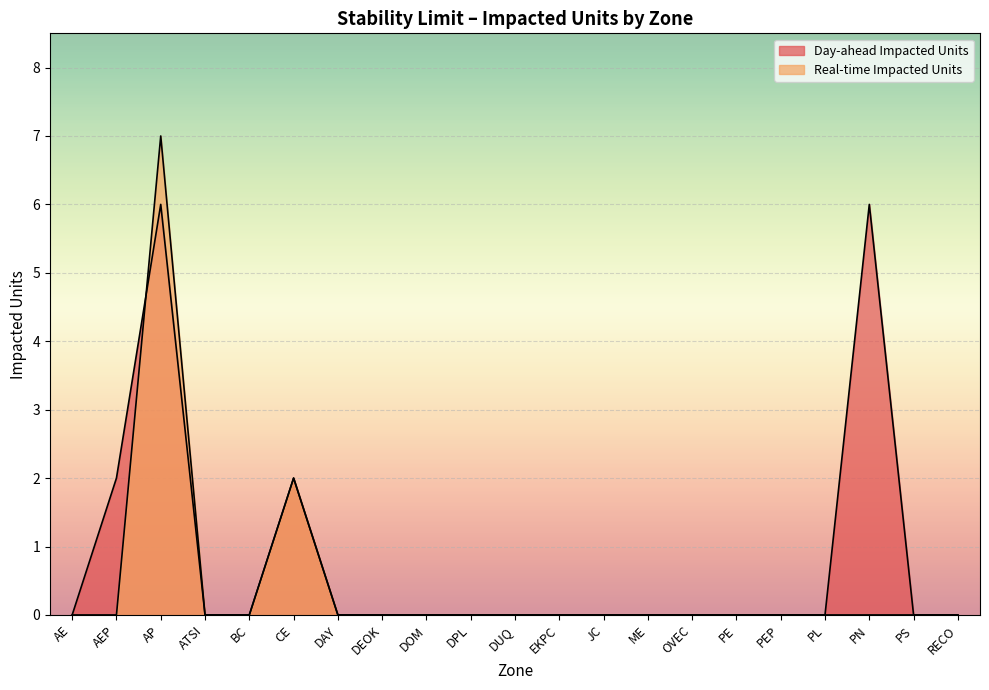

Rank the series at DEOK from lowest to highest value.

Day-ahead Impacted Units, Real-time Impacted Units